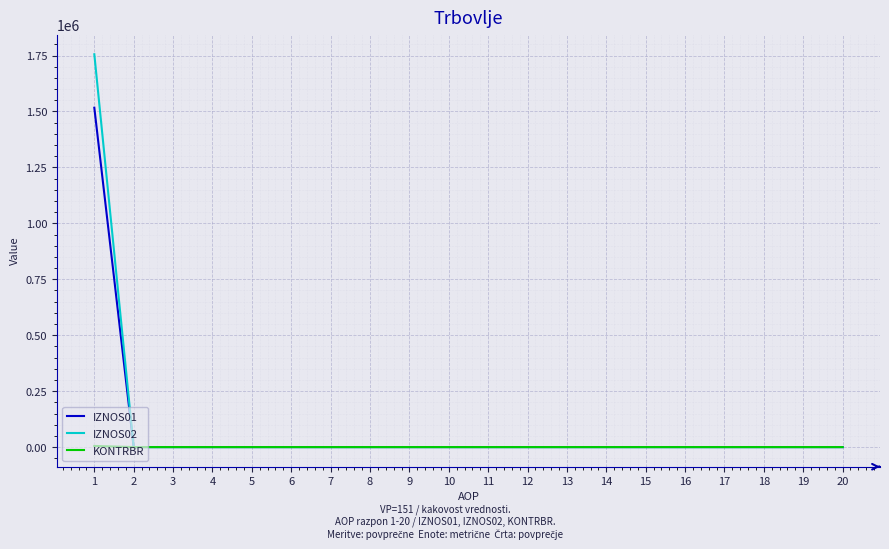

How many lines are shown in the chart?

3